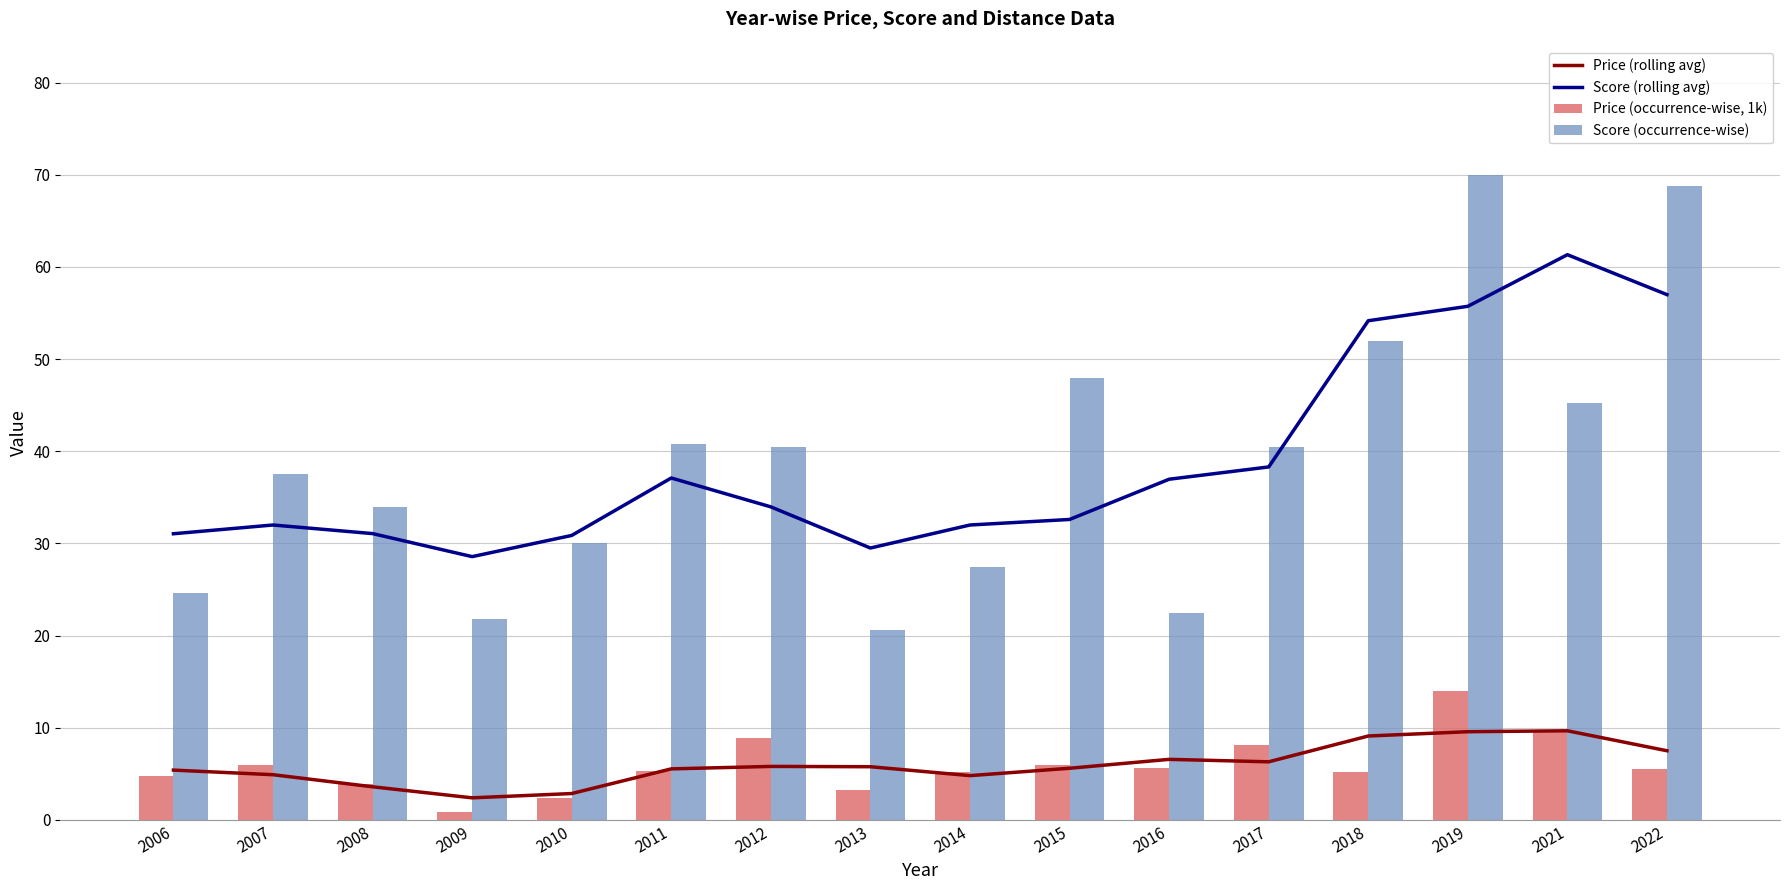

What is the total value across all series at 2022?

138.8